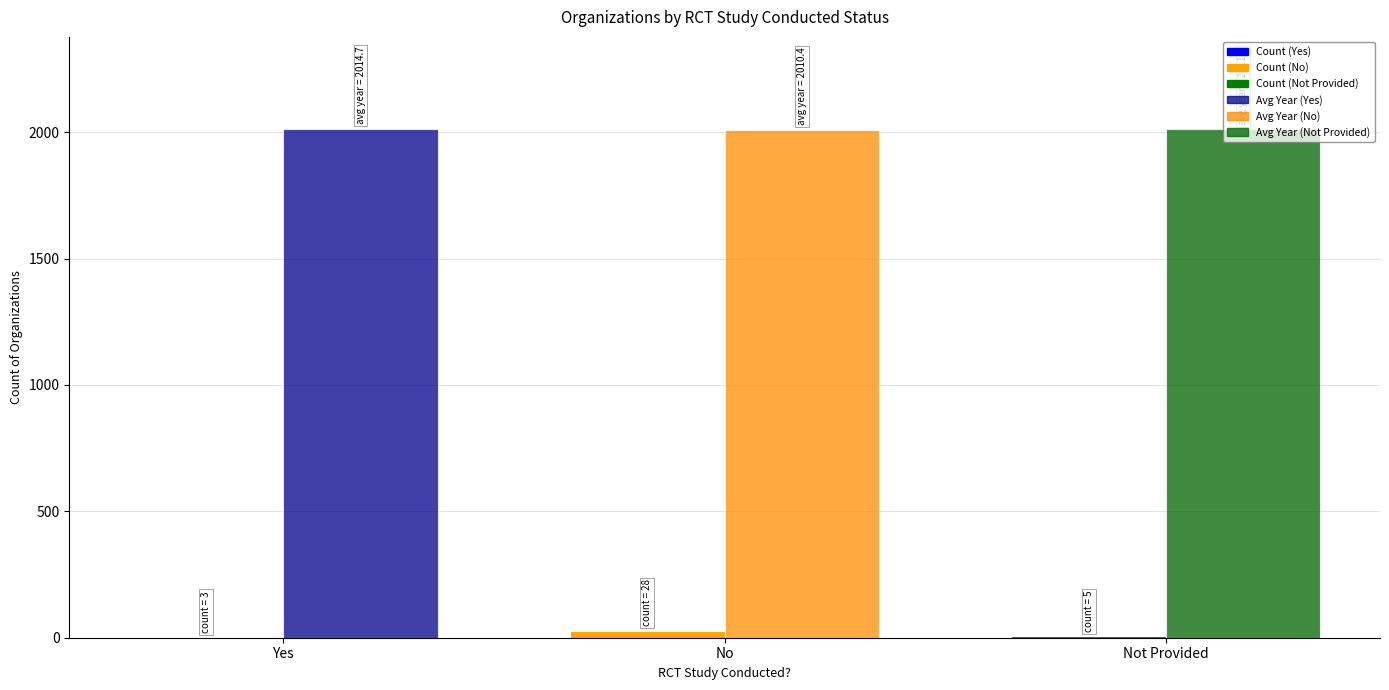

What is the total value across all series at Not Provided?

2016.0